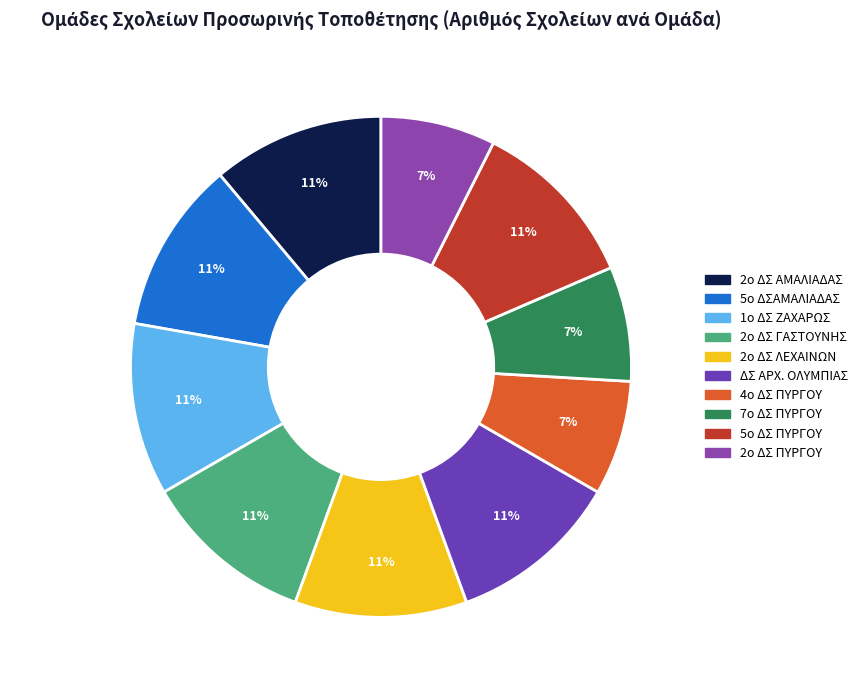

Which category has the biggest portion of the pie?

2ο ΔΣ ΑΜΑΛΙΑΔΑΣ